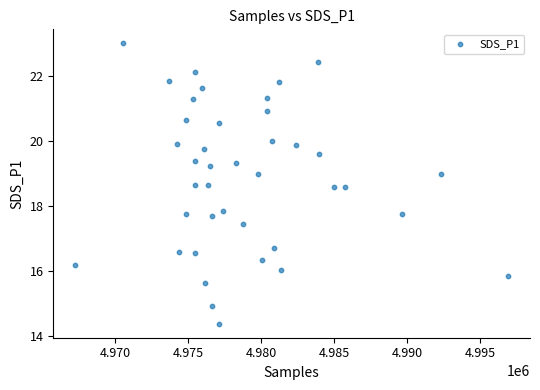

What is the range of X values (max minus min)?

29665.0